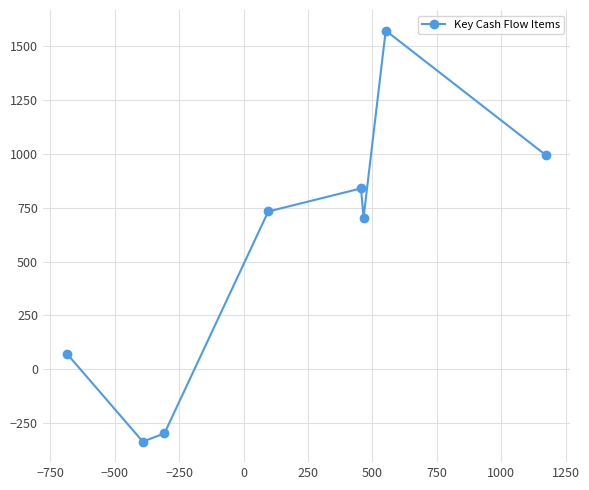

True or false: the data has more than 0 interior local peaks.

True